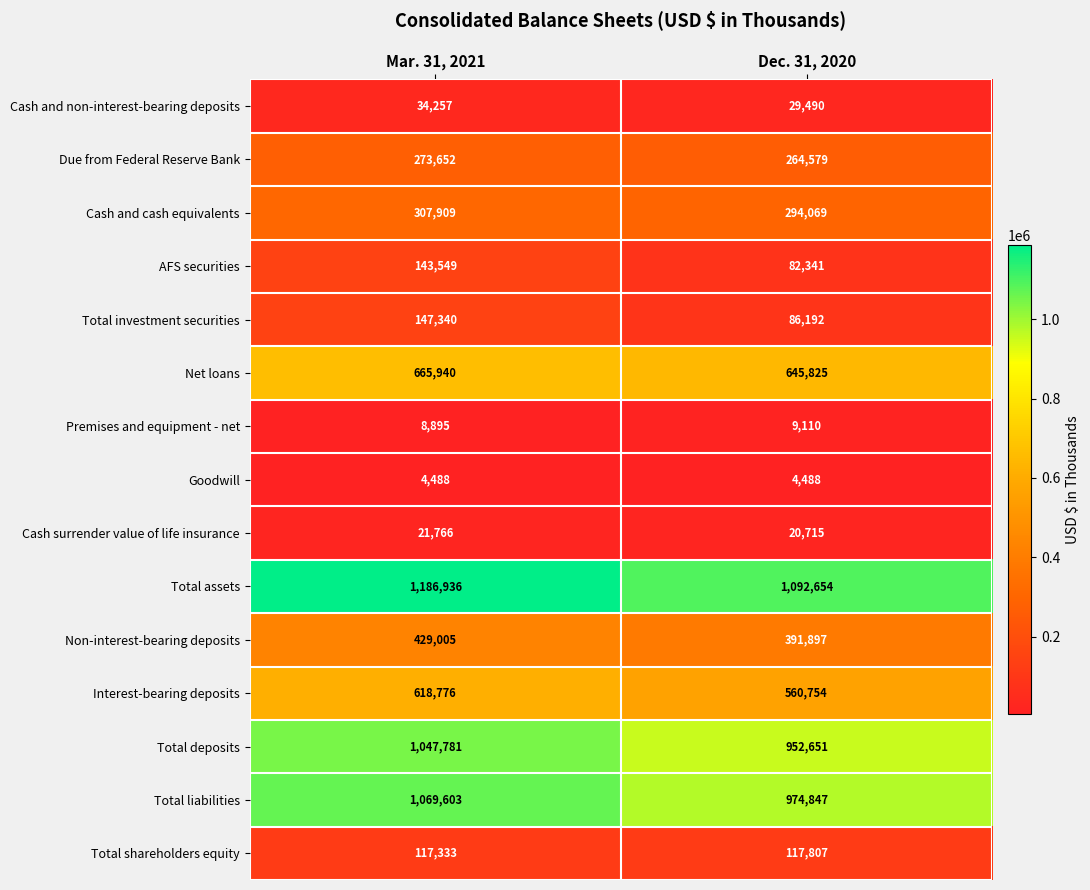

Is it true that Non-interest-bearing deposits equals 391897 at Dec. 31, 2020?

True